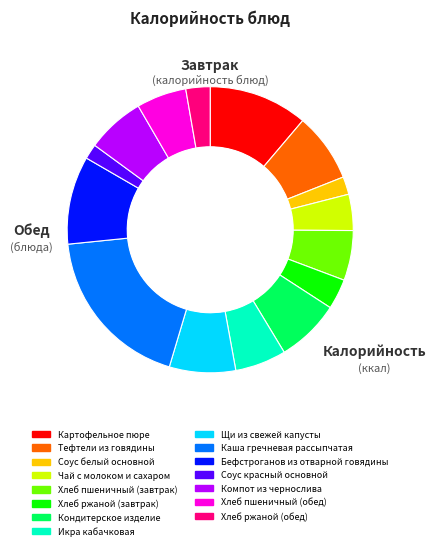

True or false: Чай с молоком и сахаром accounts for 4% of the total.

True